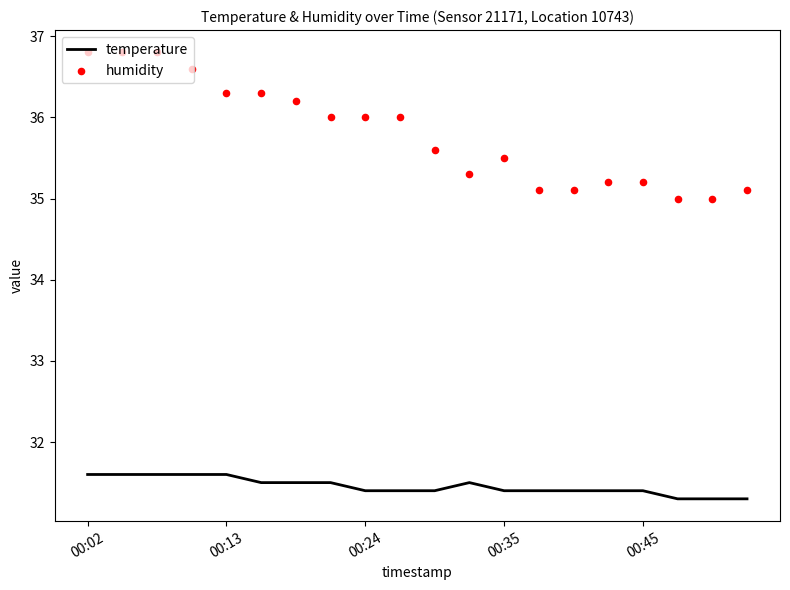

What is the total value across all series at 6?

67.7